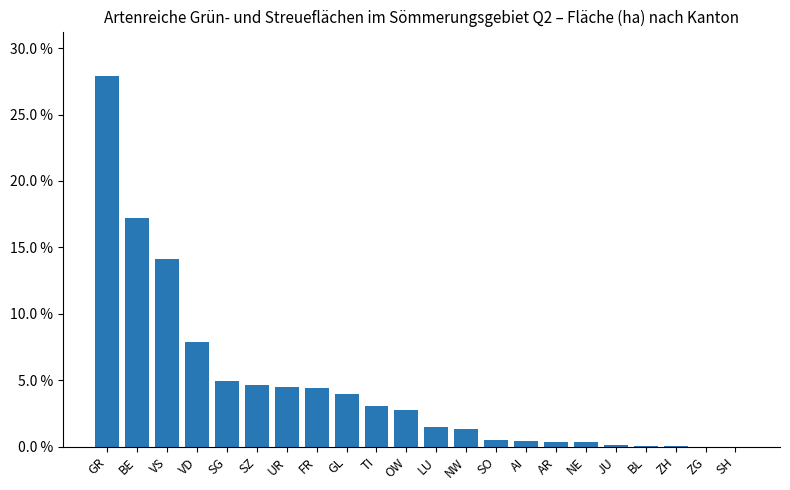

Which label corresponds to the smallest value in the chart?

SH